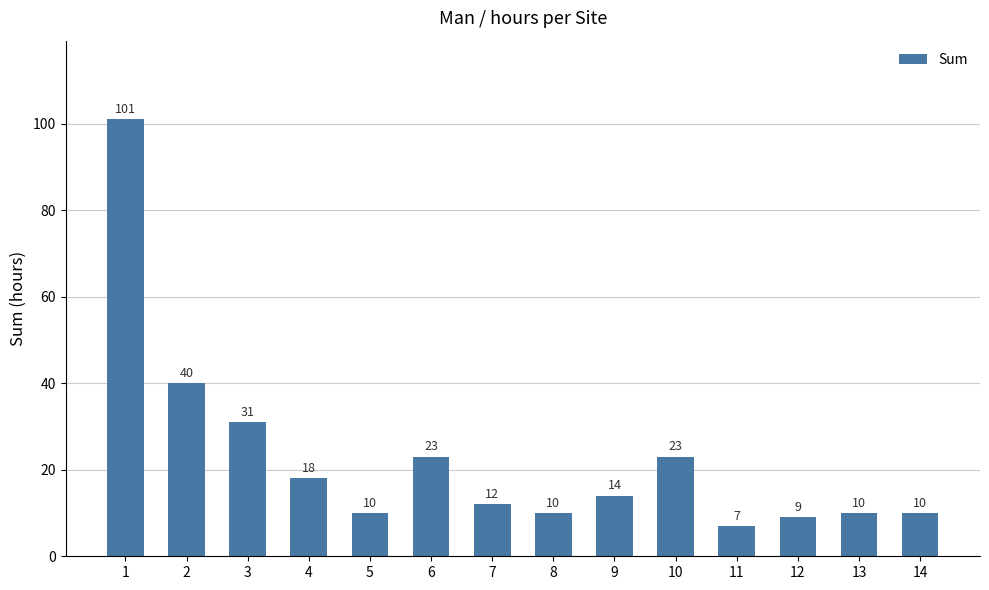

What is the greatest value displayed?

101